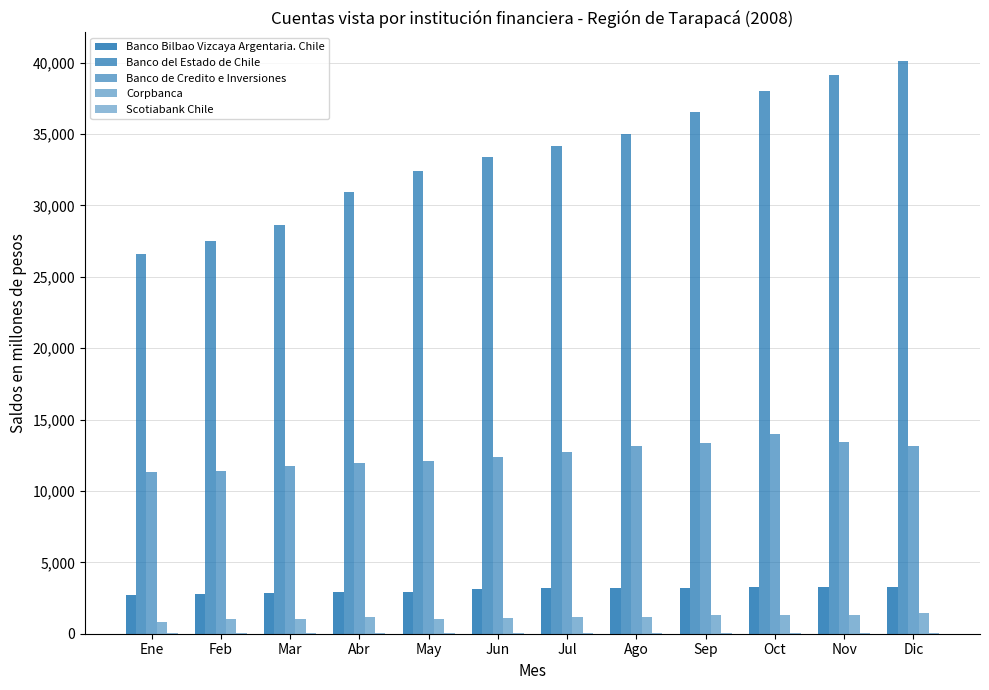

What is the label of the 4th bar from the right?

Sep